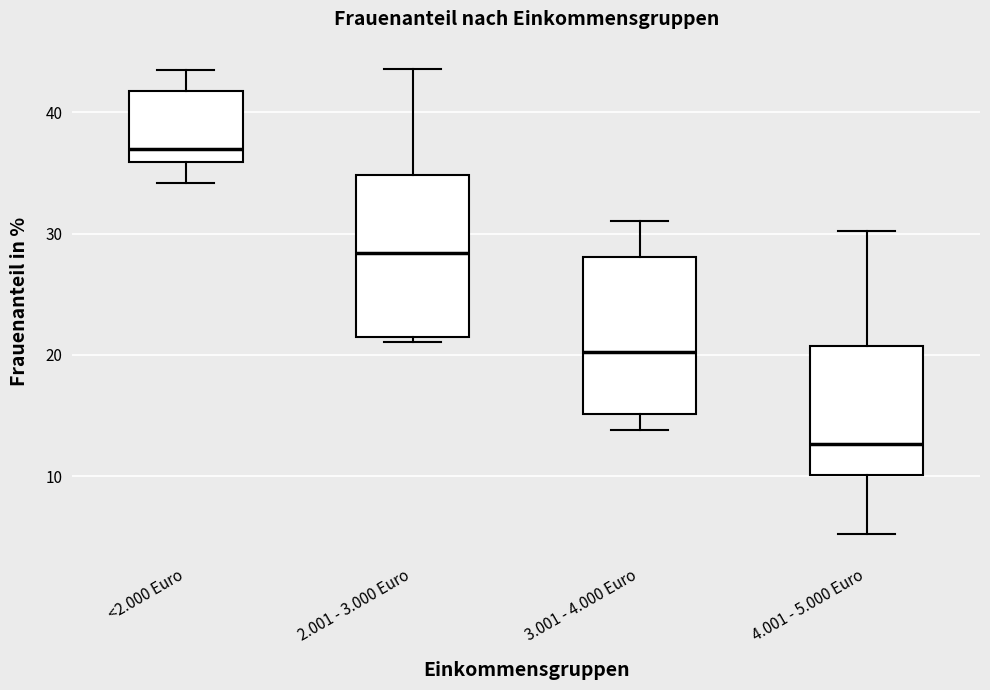

Where is the upper edge of the box for 4.001 - 5.000 Euro on the y-axis? The values are not printed on the chart, so give them approximately, as read against the axis.

21